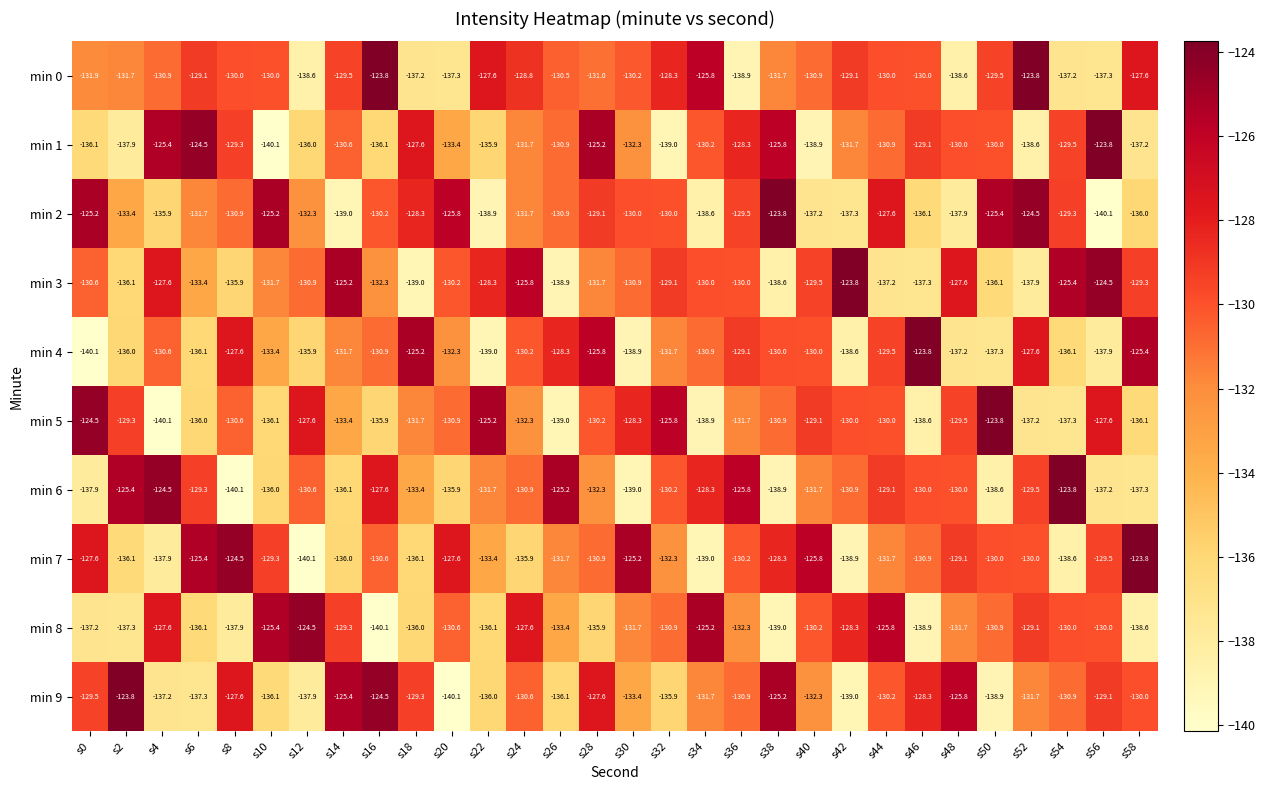

Which category has the highest value in the min 8 series?

s12